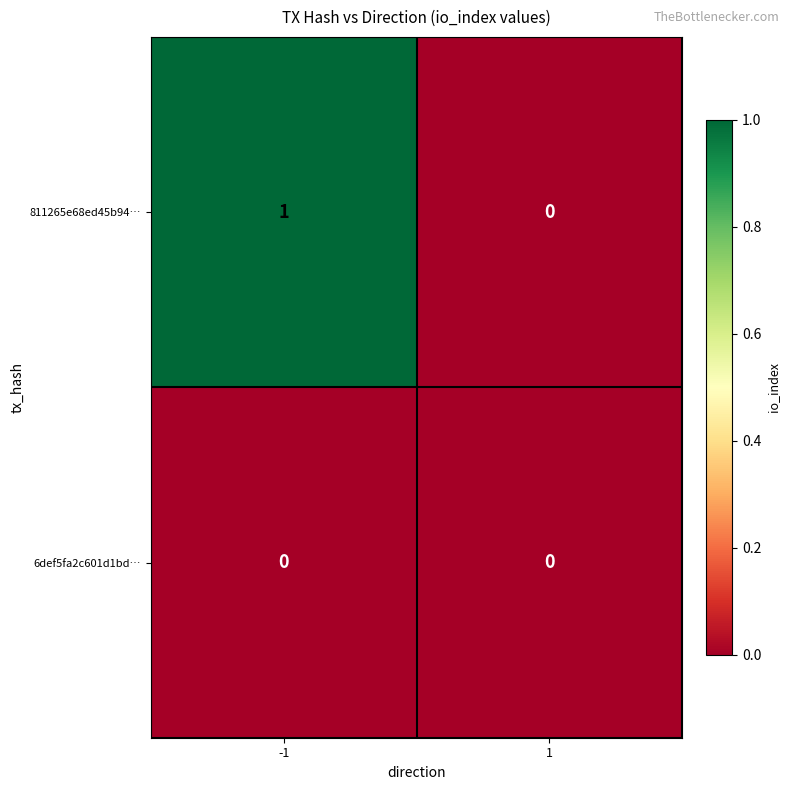

Reading right to left, transcribe all the data shown in this chart.

811265e68ed45b94…: 0	1
6def5fa2c601d1bd…: 0	0